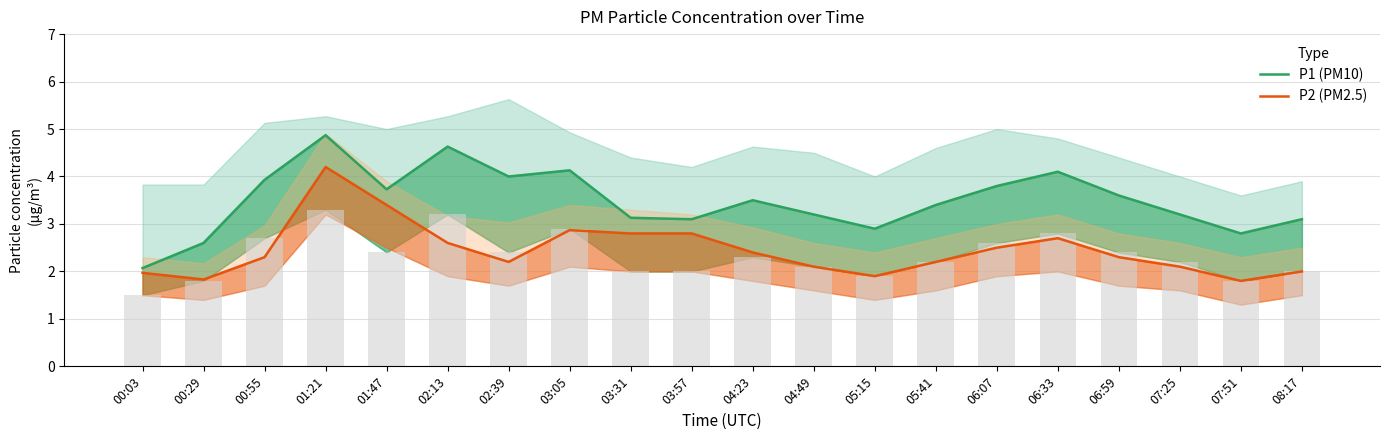

The value of P2 (PM2.5) at 02:13 is 2.6. True or false?

True